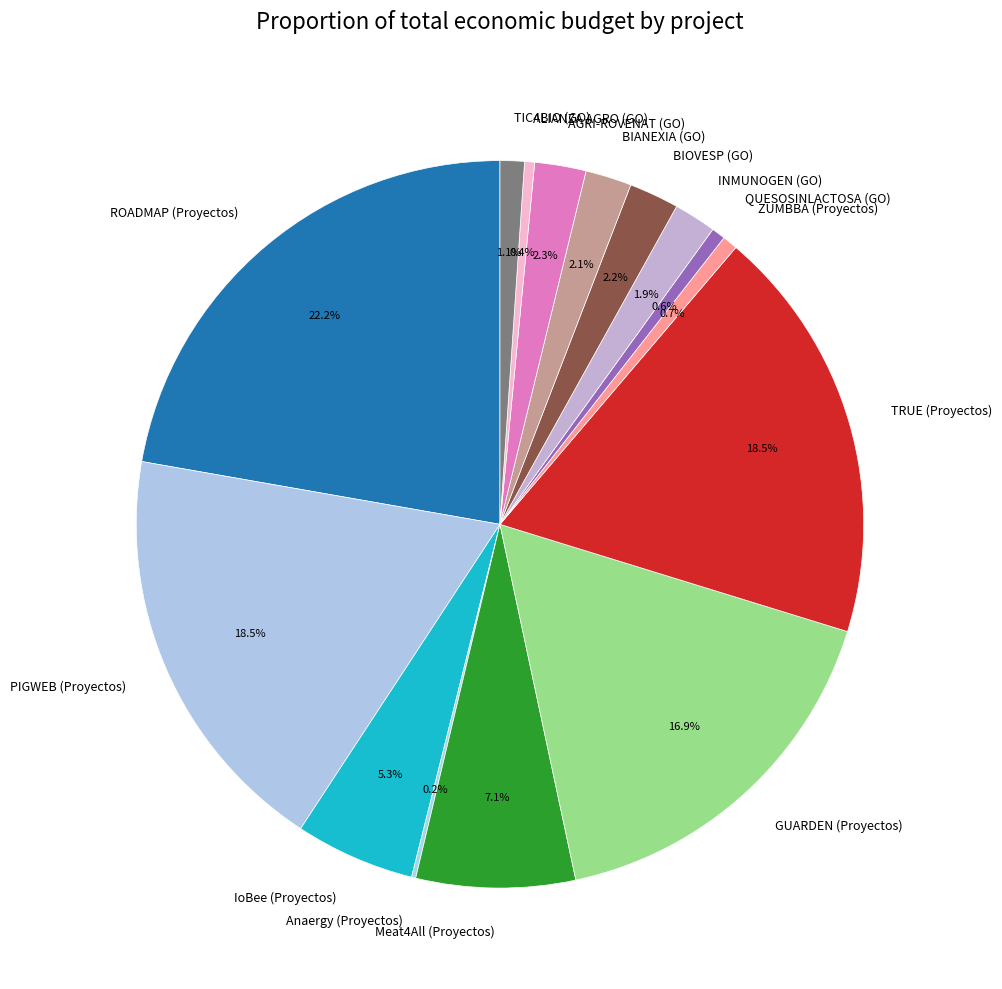

Is there a majority slice in this chart?

No